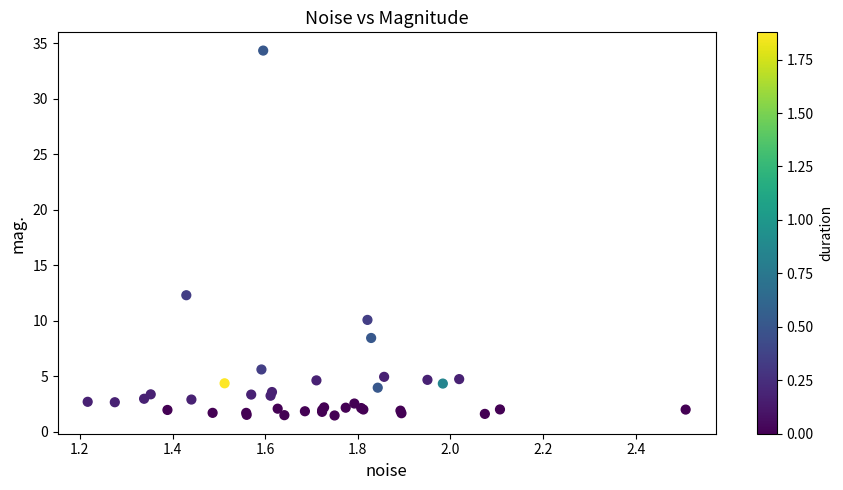

What Y value in the scatter plot is closest to 17?

12.3